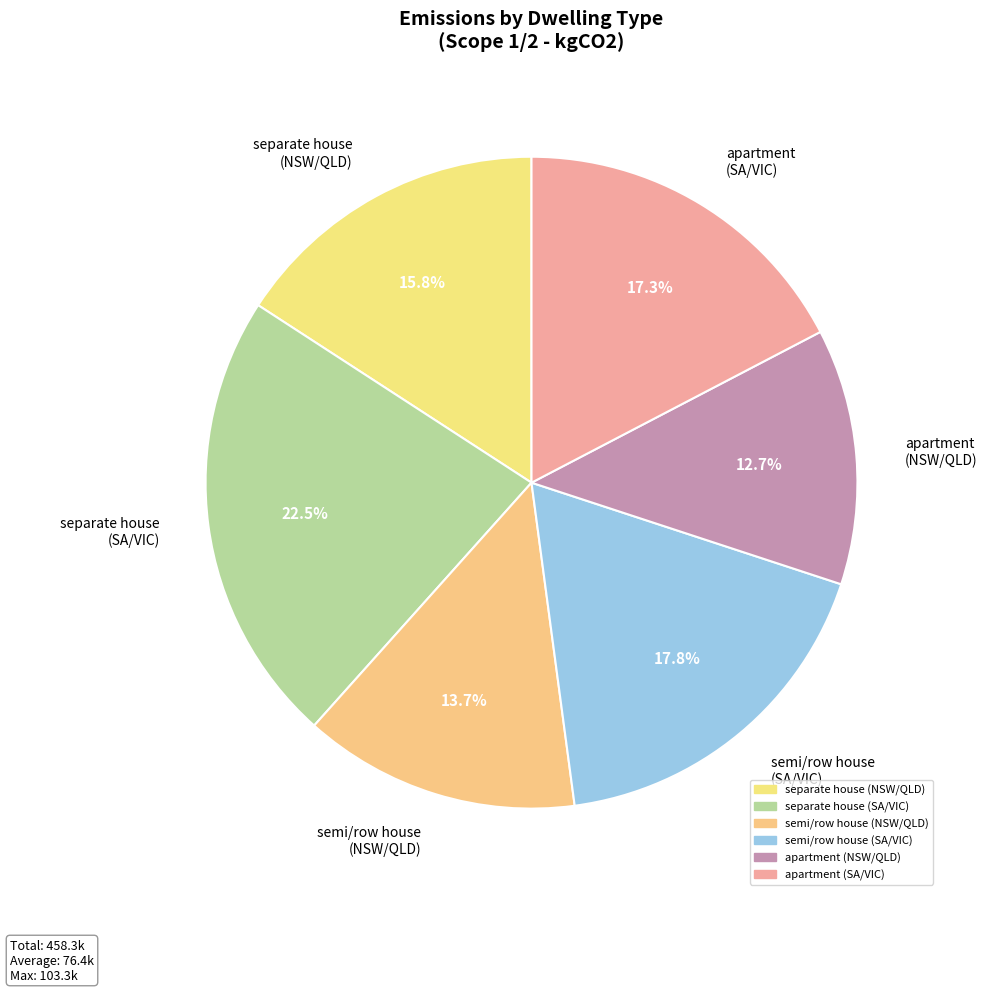

Is there a majority slice in this chart?

No